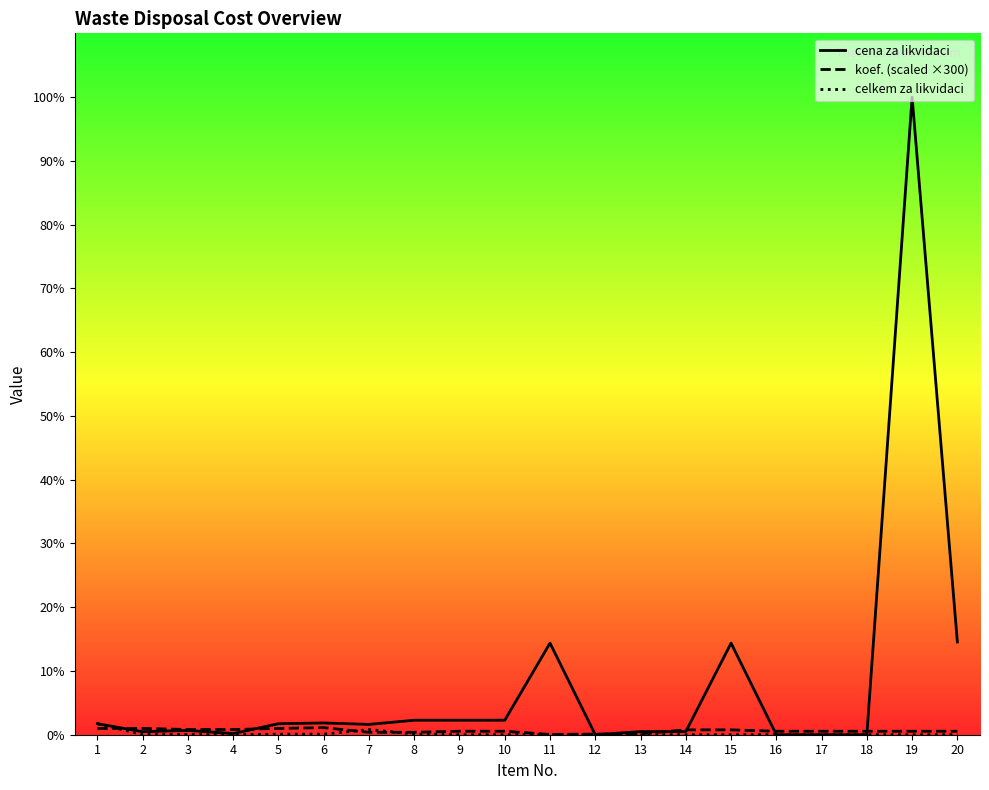

Is it true that celkem za likvidaci equals 75.2 at 5?

False